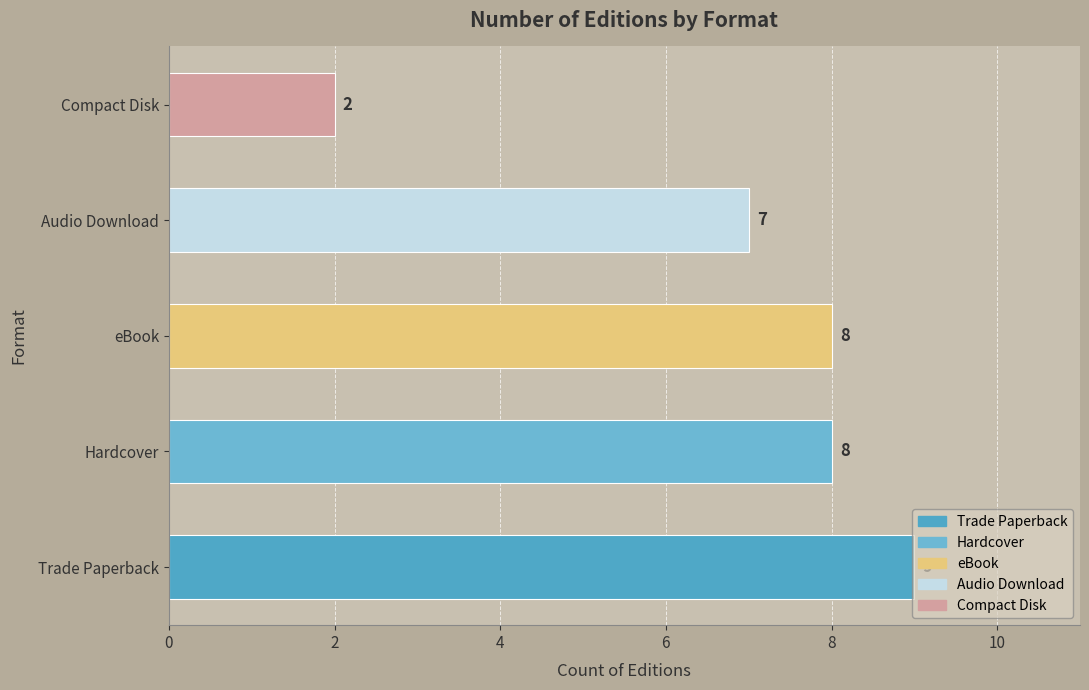

What is the ratio of the value at eBook to the value at Hardcover?

1.0